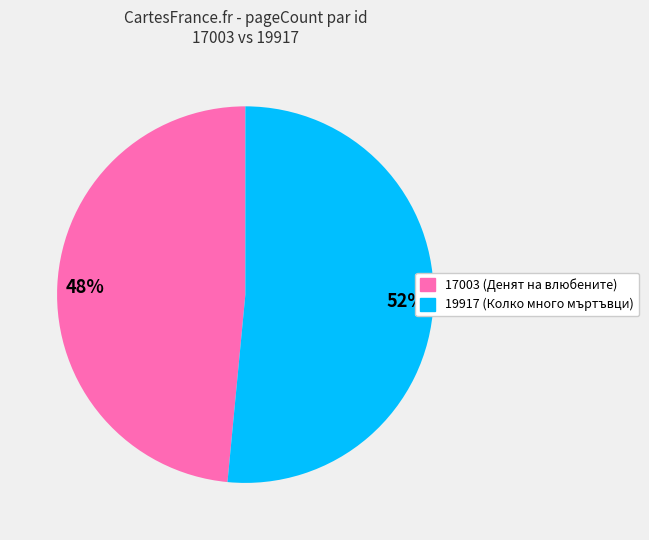

Does 48% account for over 50% of the chart?

No